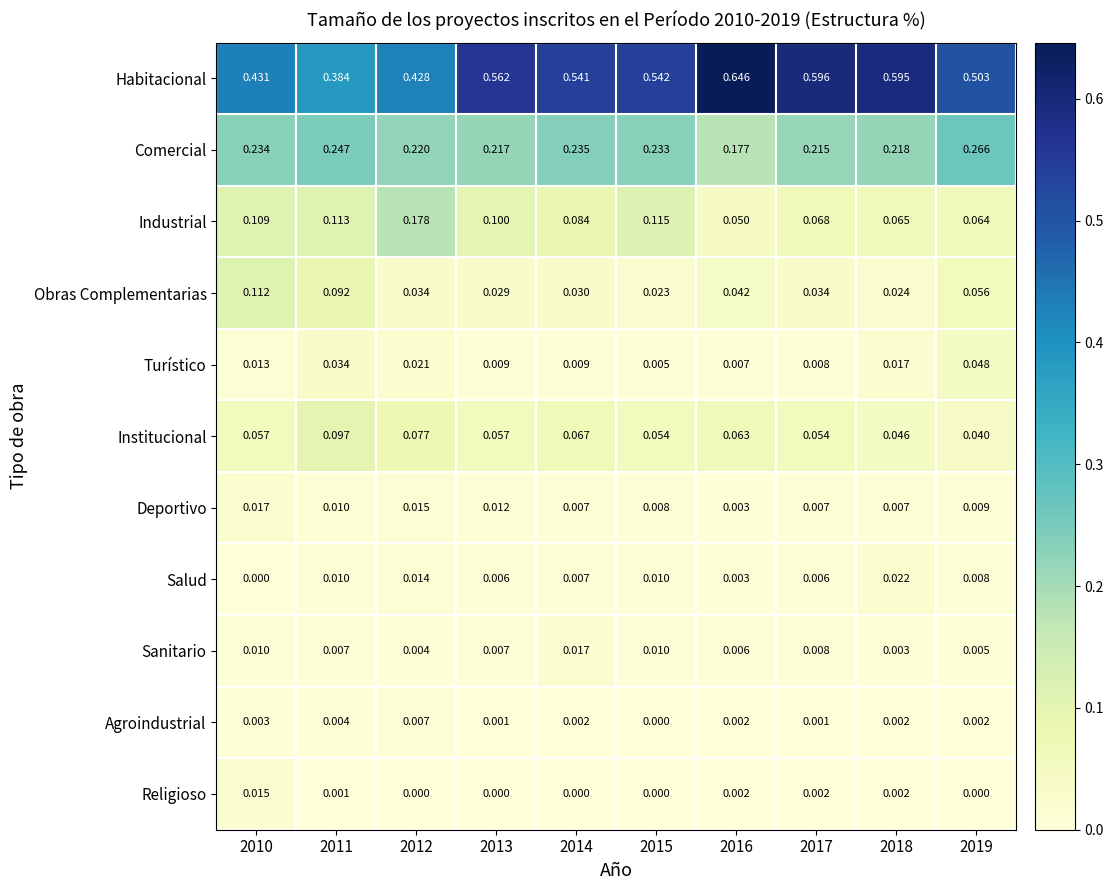

Which series has the largest total across all categories?

Habitacional